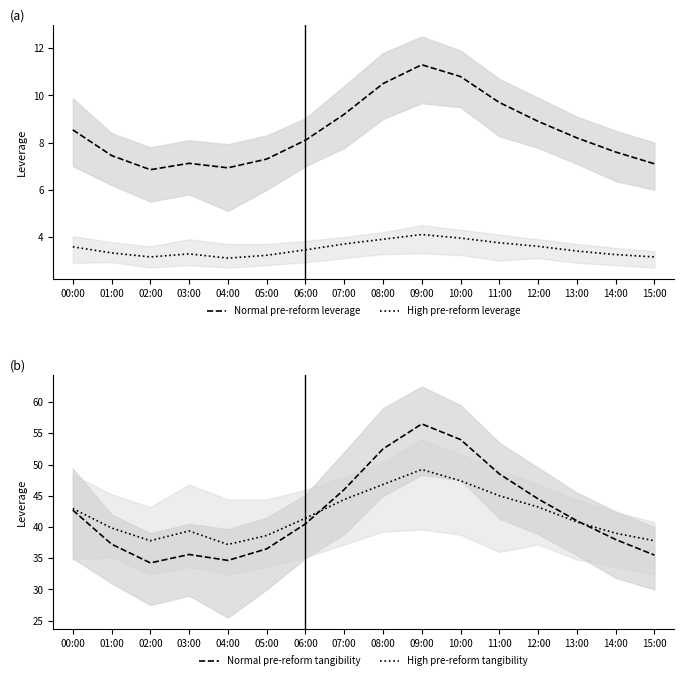

How many values in the High pre-reform tangibility series are below 41?

8